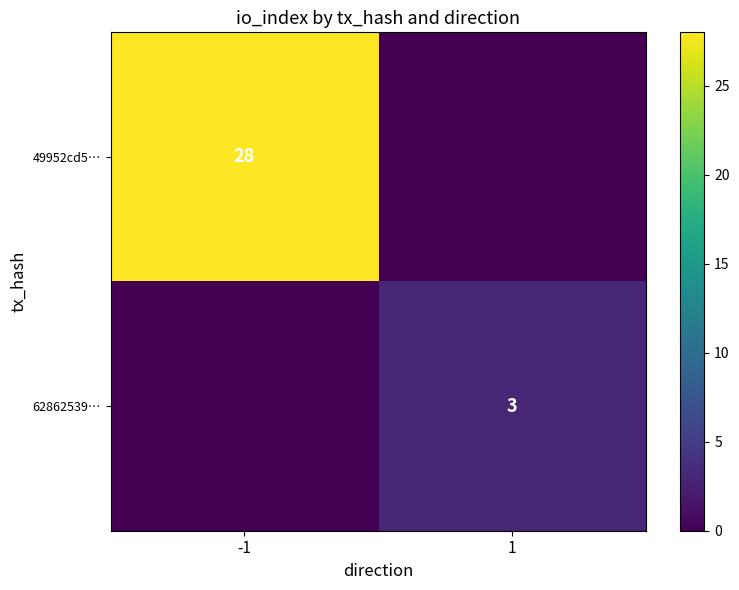

Is the value of 62862539… at 1 greater than the value of 49952cd5… at -1?

No